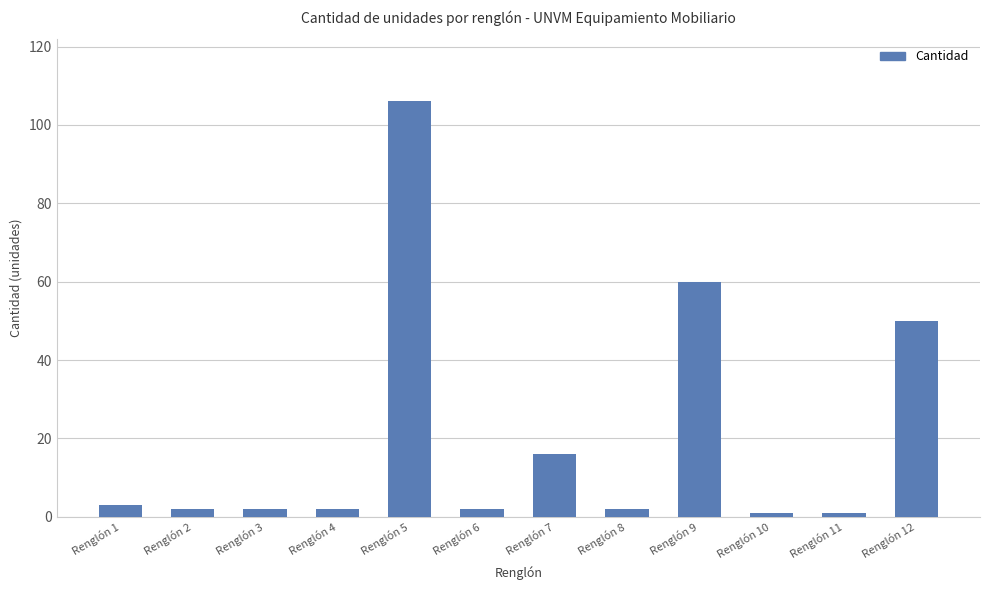

True or false: the data shows 106 at Renglón 5.

True